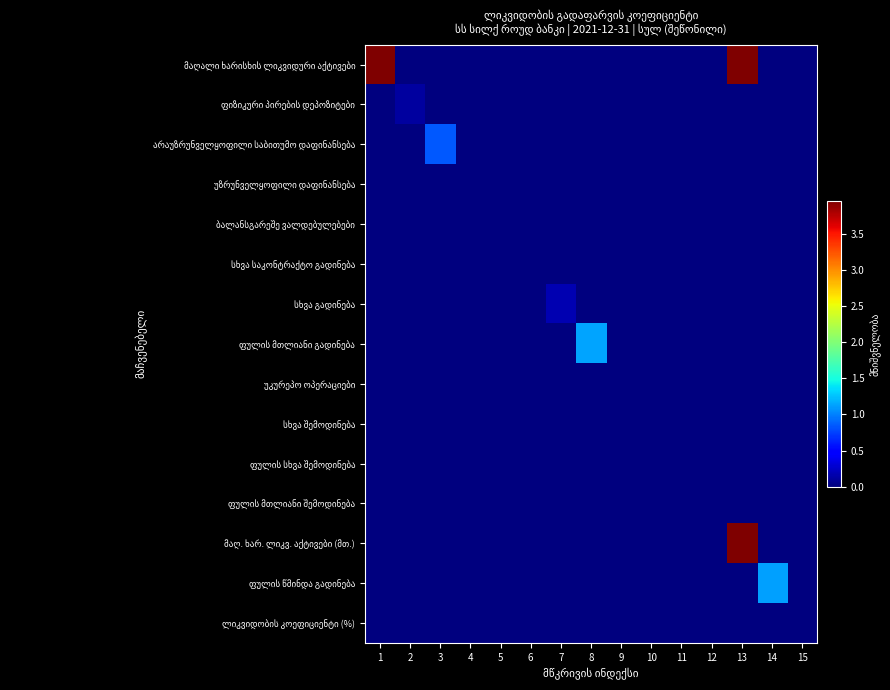

Between 5 and 2, which is larger?

5